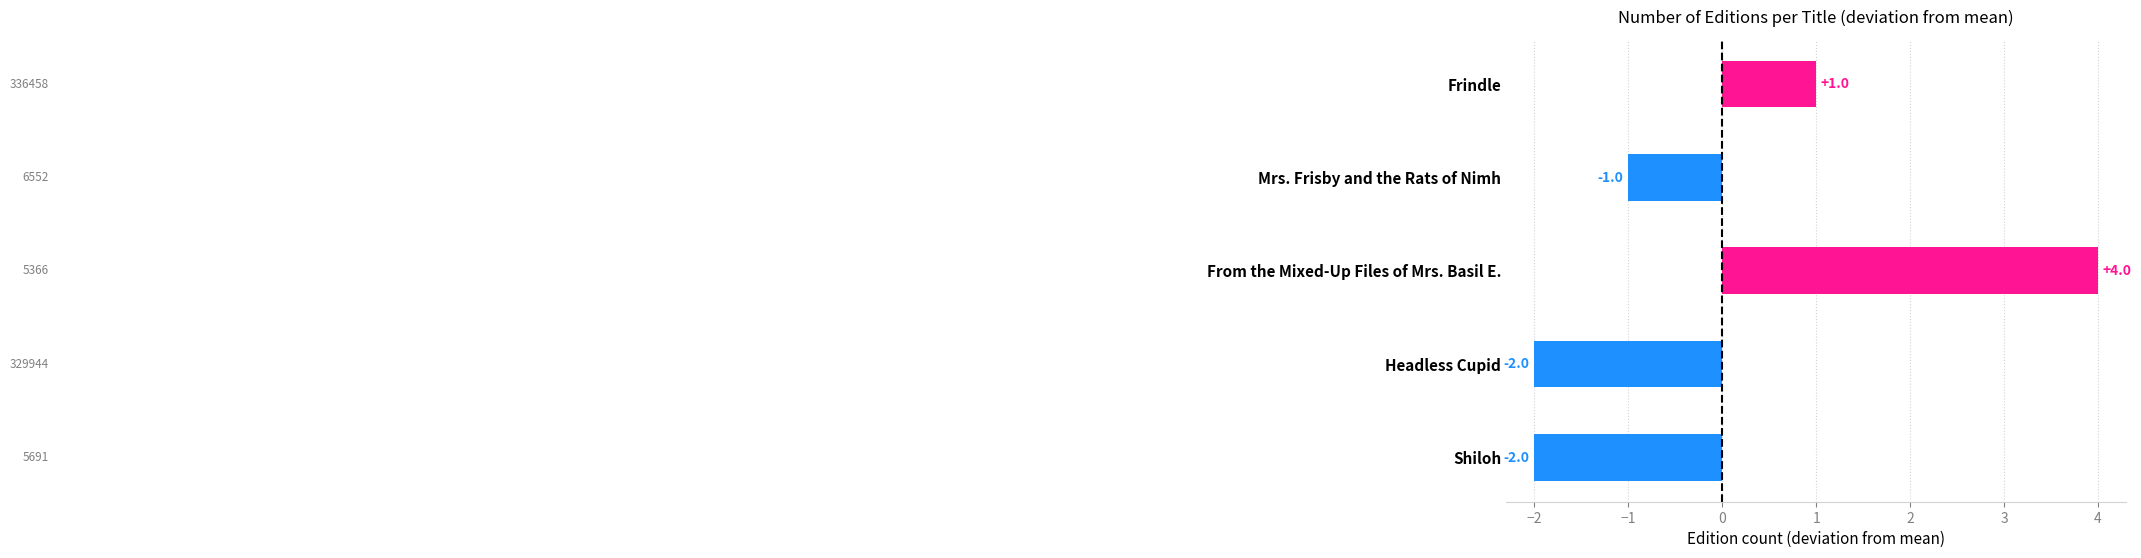

What is the maximum value shown in the chart?

4